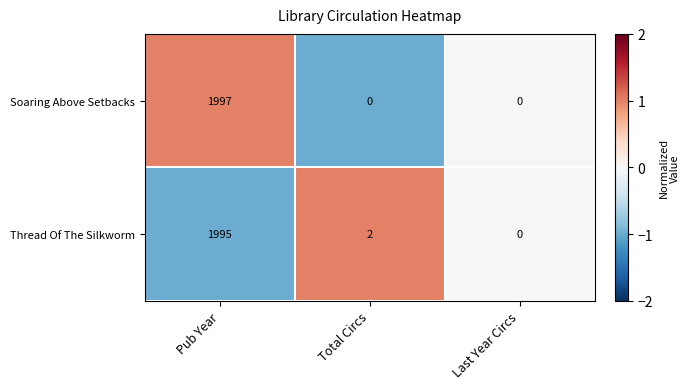

Reading right to left, list all the values displayed in this chart.

Soaring Above Setbacks: 0	0	1997
Thread Of The Silkworm: 0	2	1995